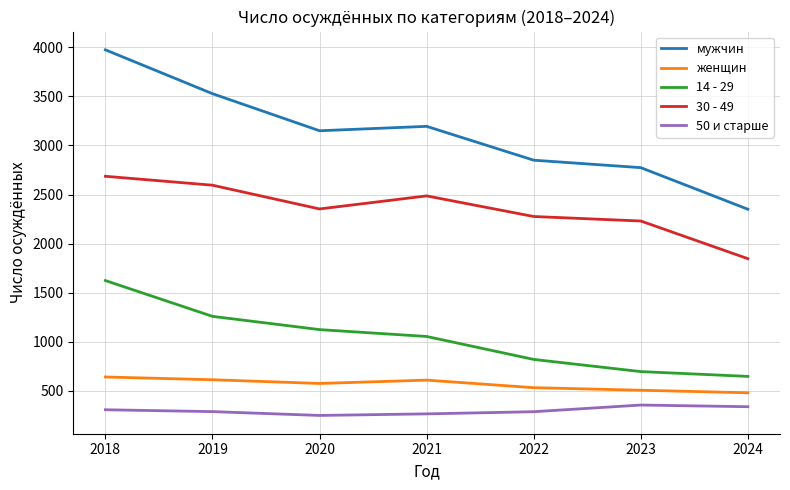

Which series has the widest spread of values?

мужчин